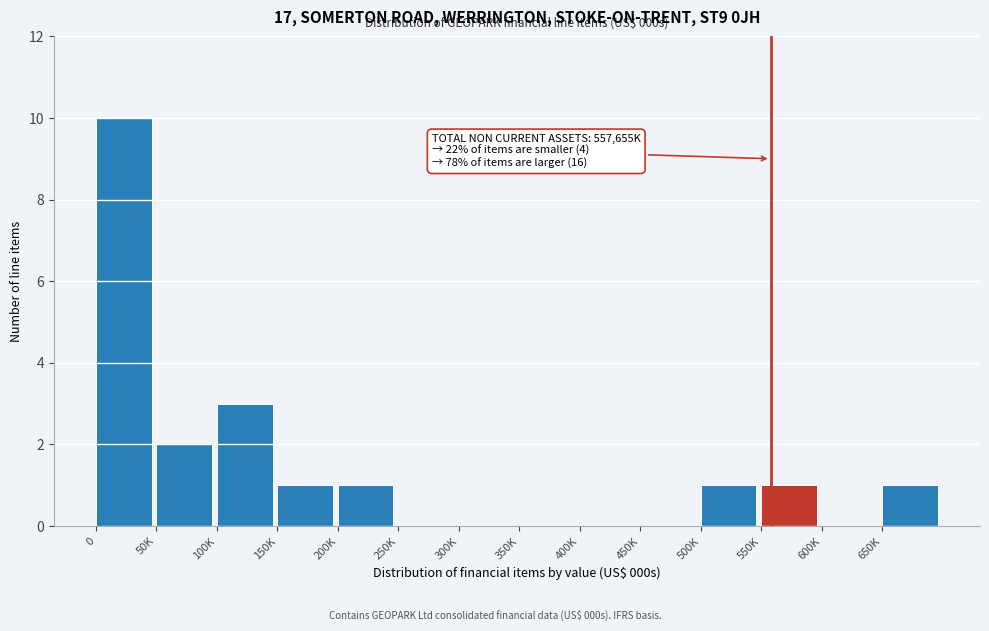

Reading right to left, extract all data points from this chart.

650K=1	600K=0	550K=1	500K=1	450K=0	400K=0	350K=0	300K=0	250K=0	200K=1	150K=1	100K=3	50K=2	0=10